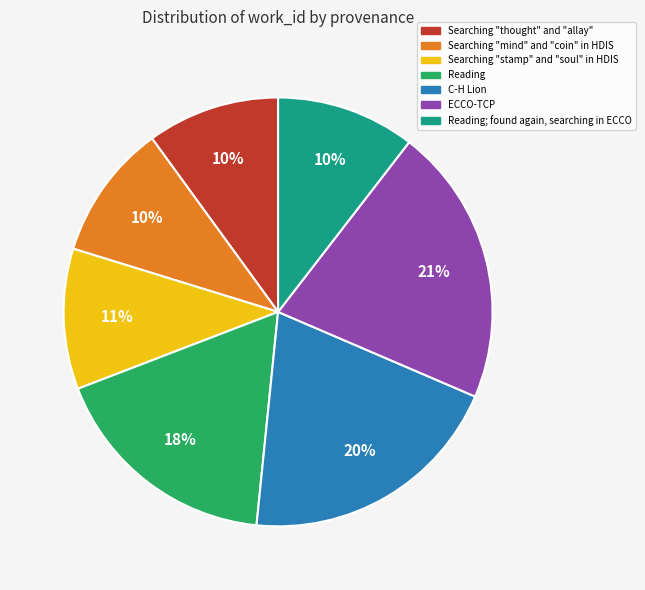

To the nearest percent, what is the difference between the largest and smallest slice percentages?

11%